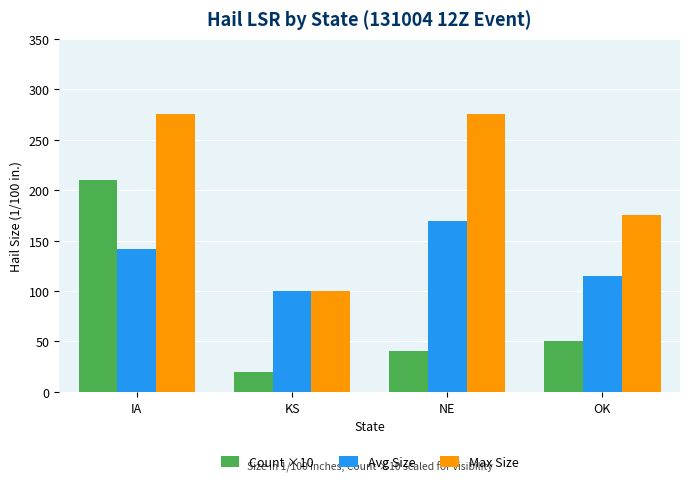

The Count ×10 series shows 20 at KS. True or false?

True